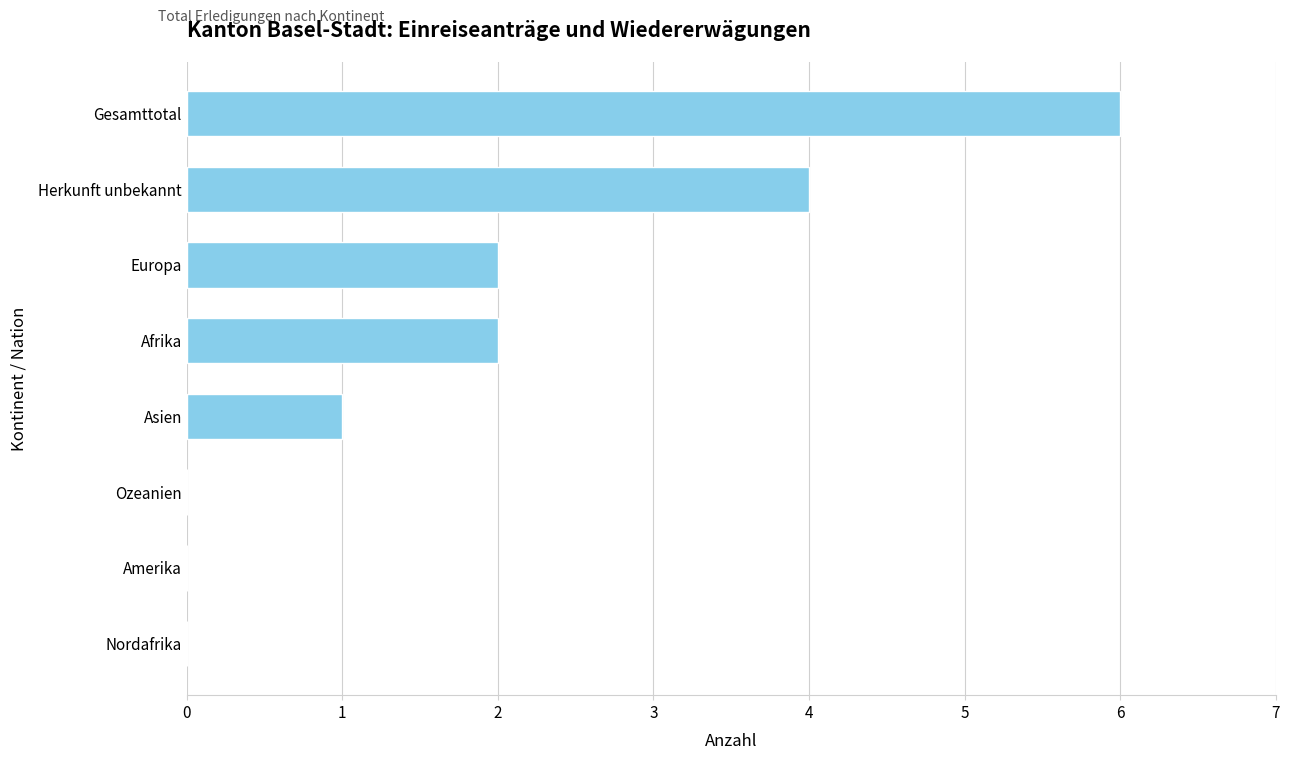

Which has a higher value, Ozeanien or Herkunft unbekannt?

Herkunft unbekannt